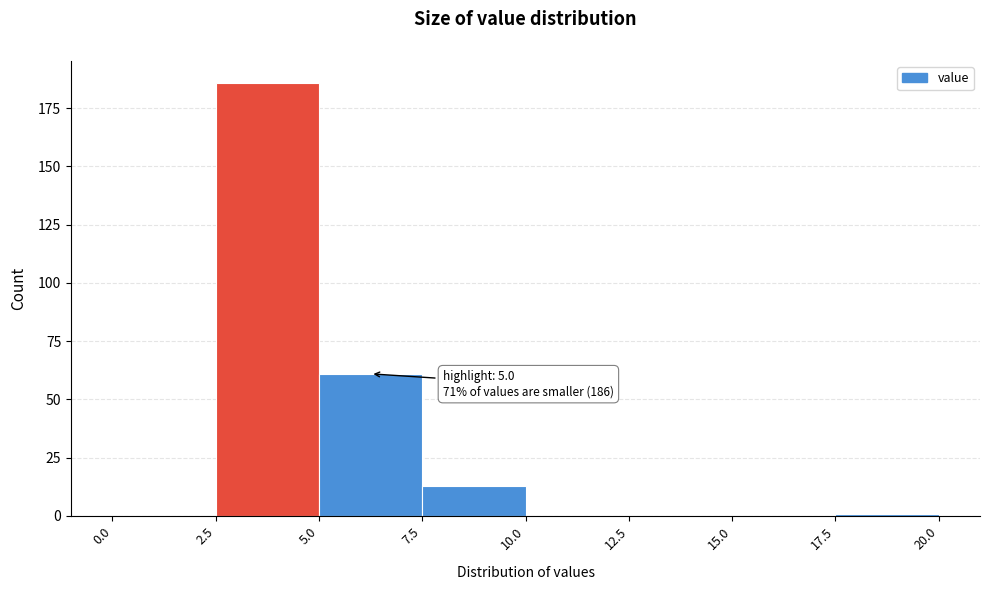

Which range on the x-axis has the tallest bar?

2.5 to 5.0